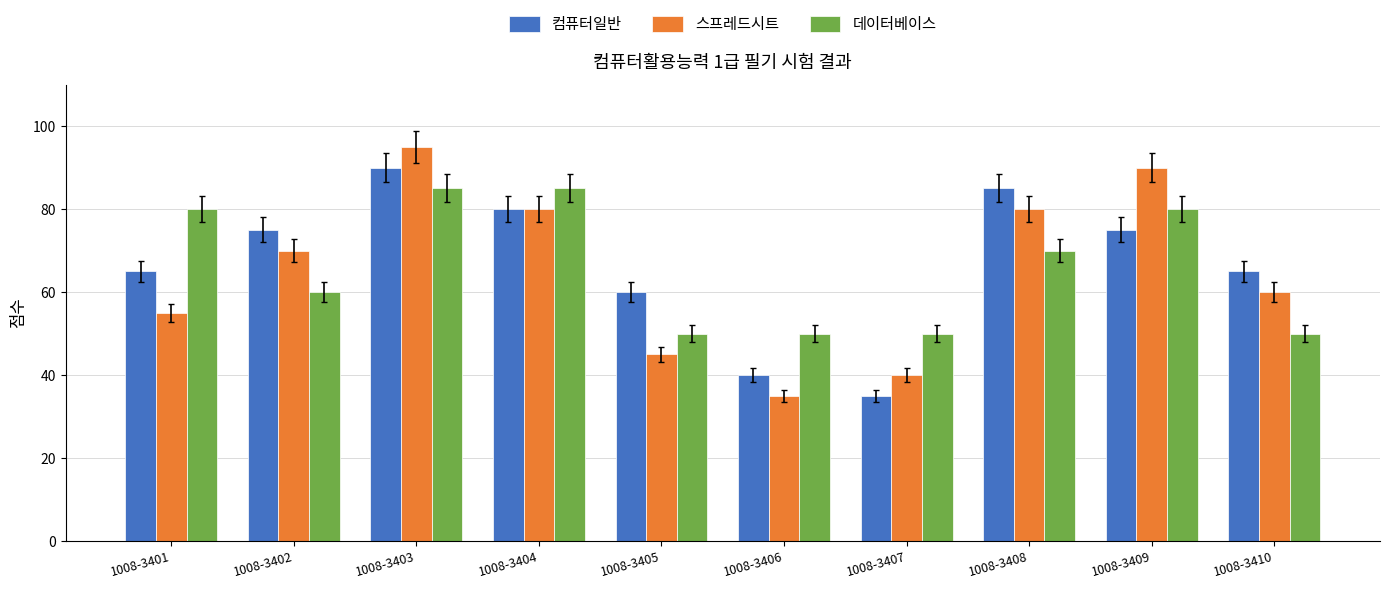

Which category has the highest value across all series?

1008-3403